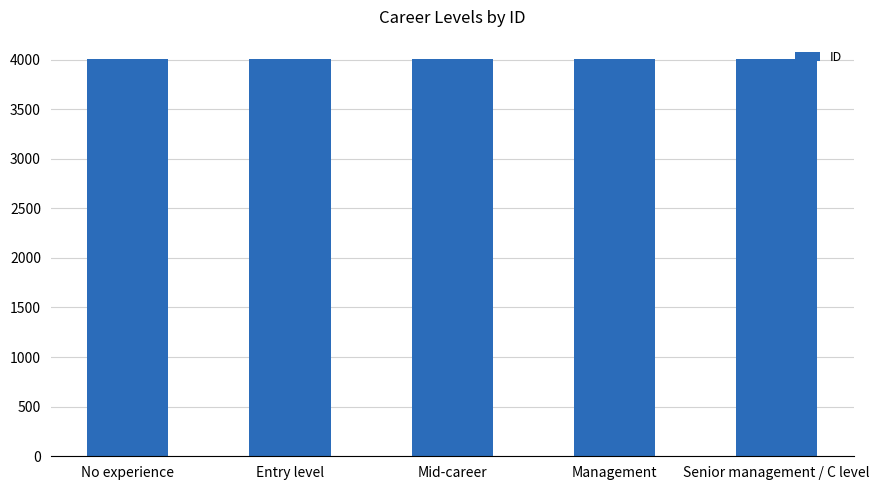

What value does the data have at Mid-career?

4003